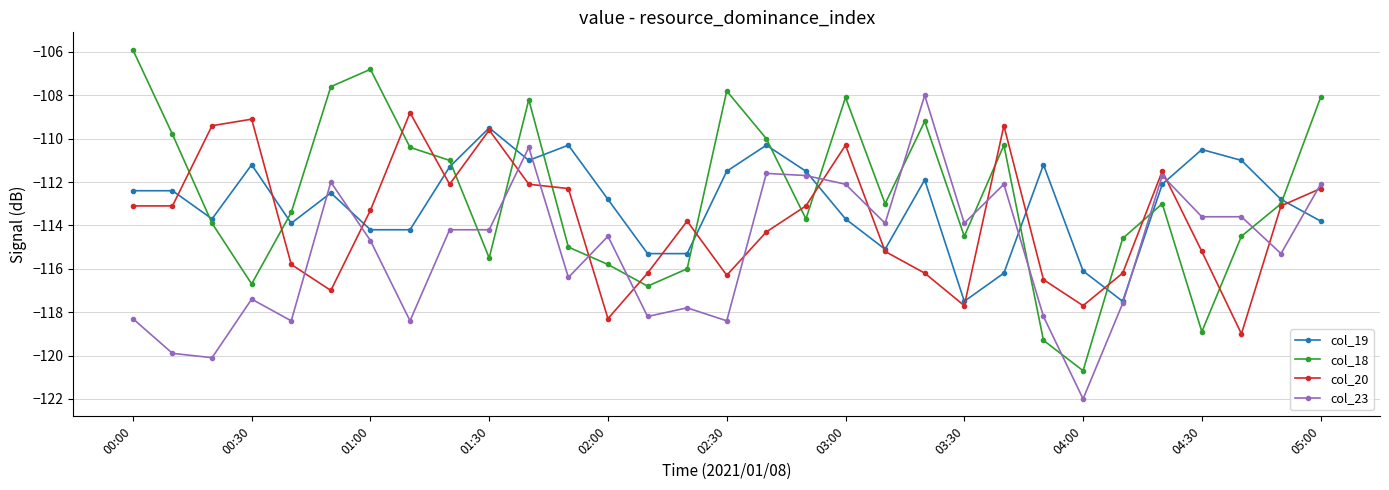

What are all the series names shown in the legend?

col_19, col_18, col_20, col_23